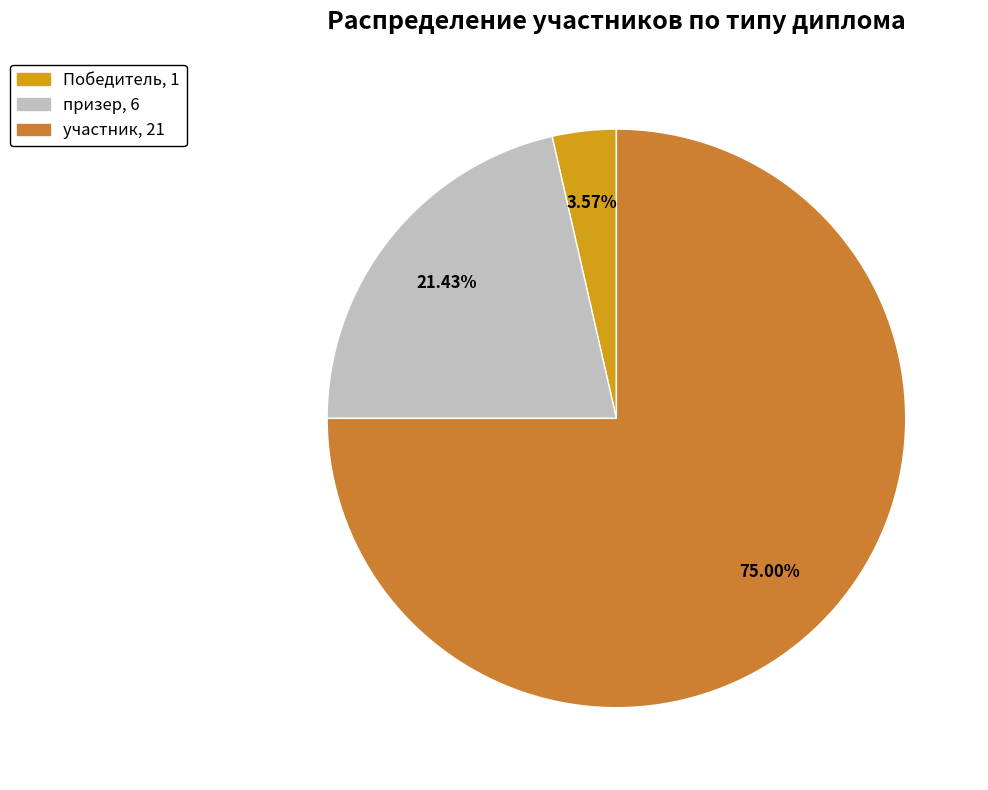

Rank the categories by value from lowest to highest.

Победитель, призер, участник